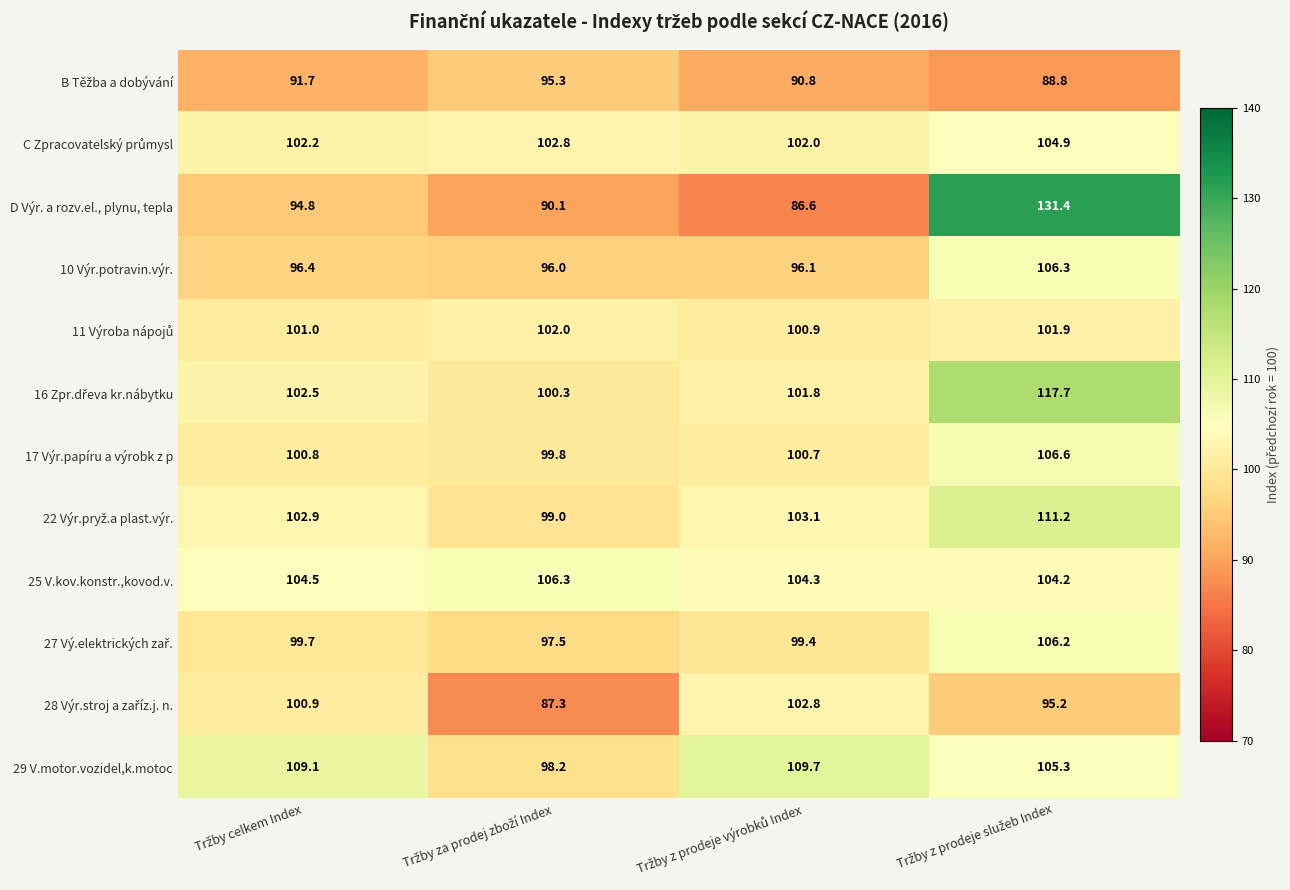

At how many categories does at least one series exceed 91?

4